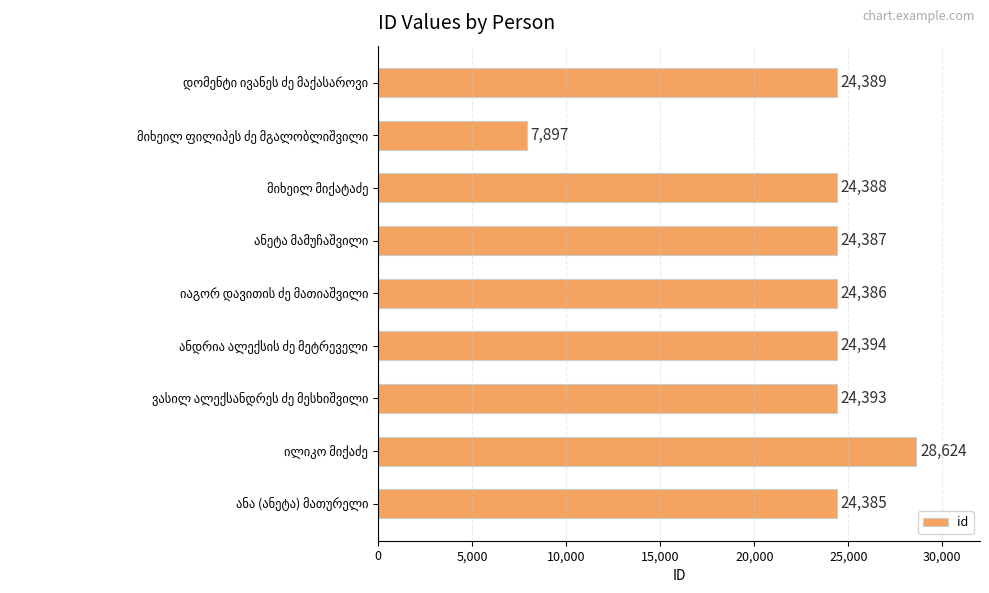

What is the difference between the maximum and second lowest values?

4239